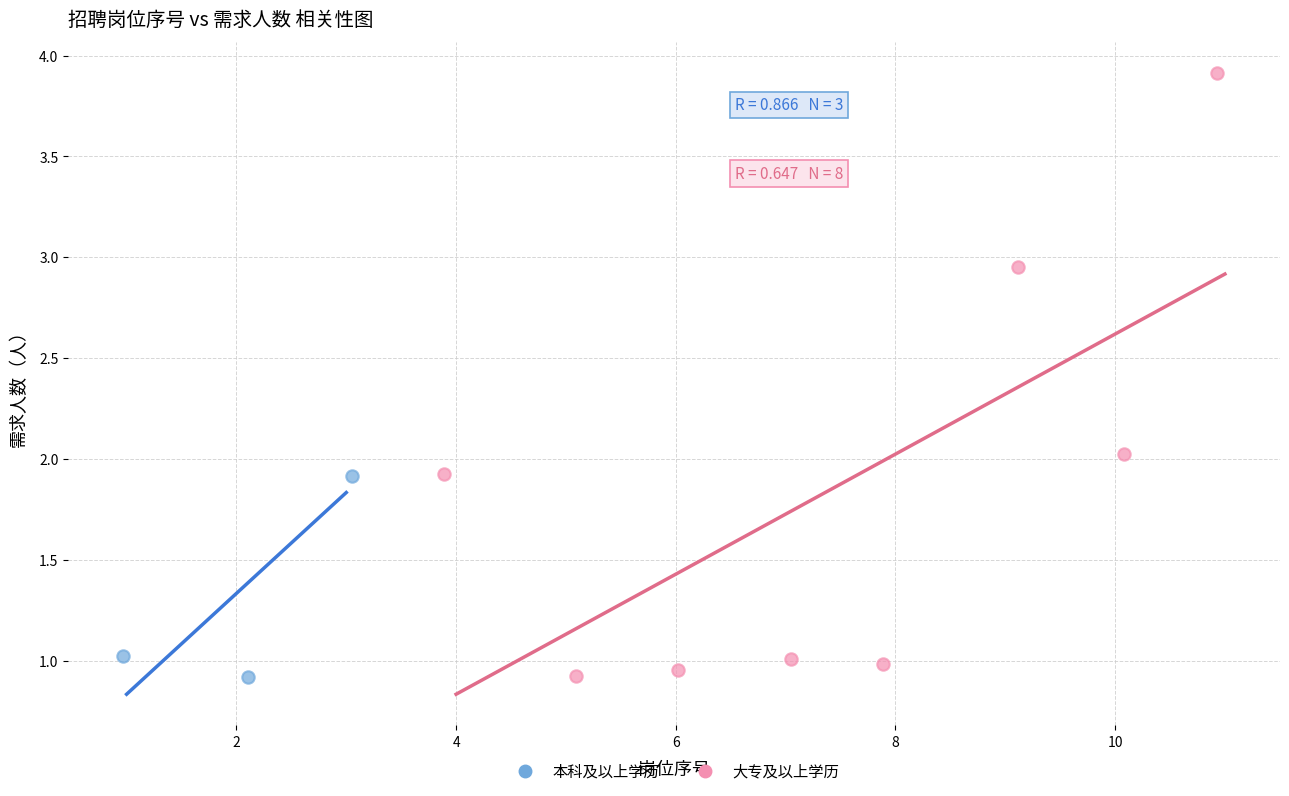

Which series reaches the maximum Y coordinate?

大专及以上学历